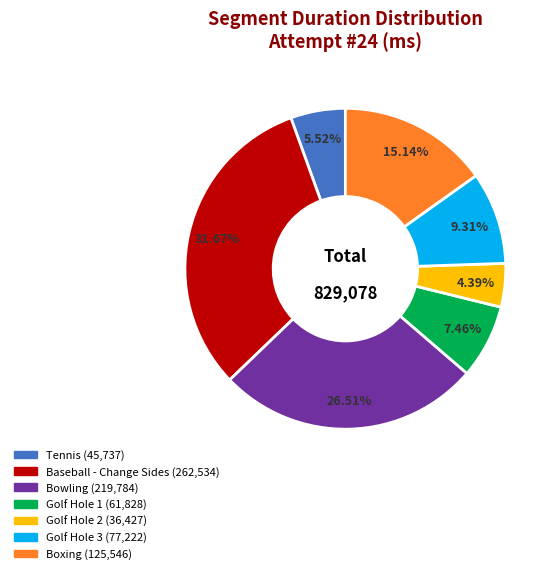

Is there any slice that represents more than half of the pie?

No